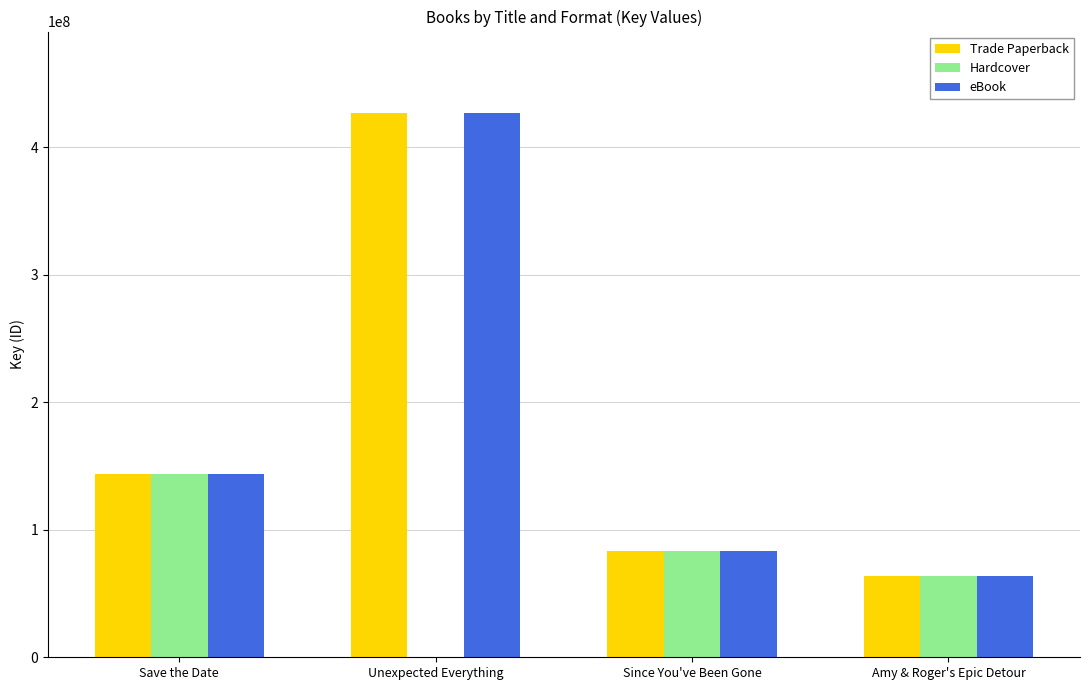

What value does the eBook series have at Save the Date?

143951885